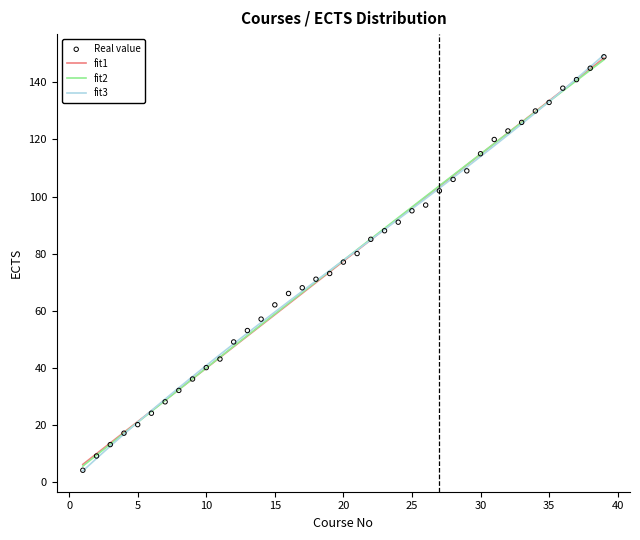

What is the highest value of the fit1 series?

148.6